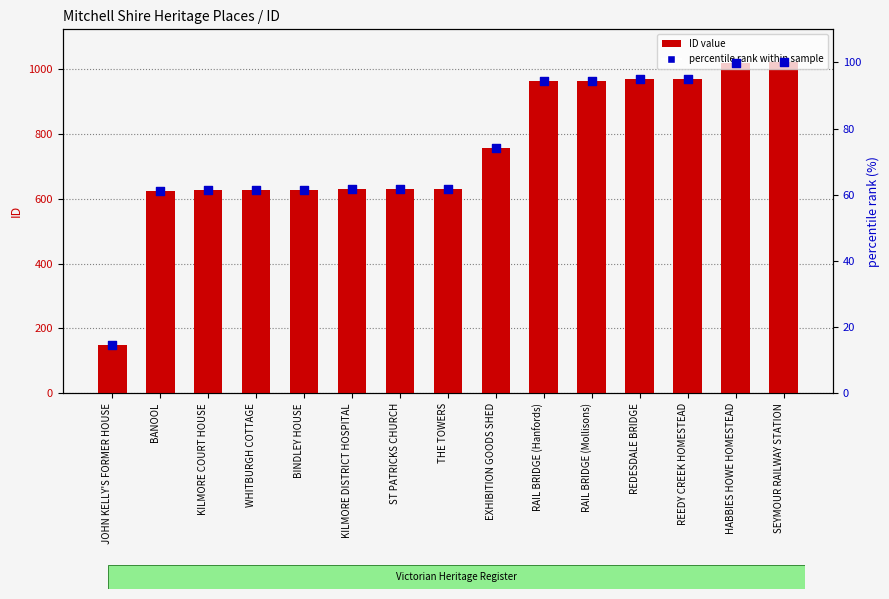

What is the total value across all series at WHITBURGH COTTAGE?

688.5